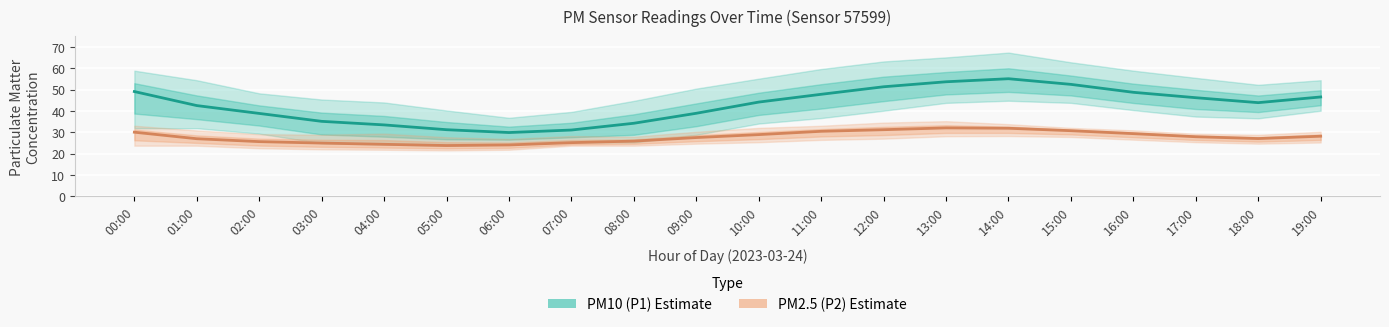

Which has a higher value, 05:00 or 15:00?

15:00